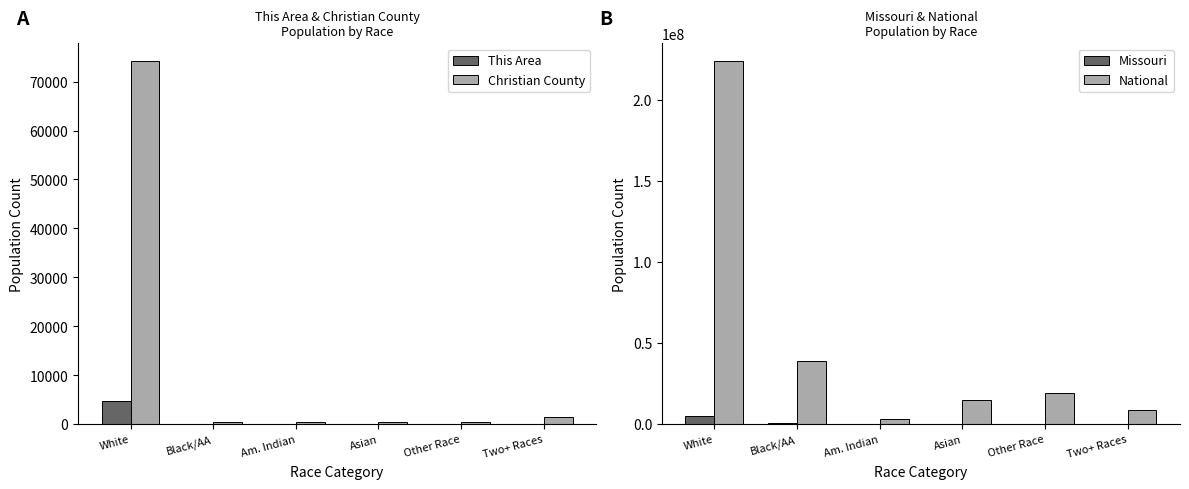

Which series has the widest spread of values?

National